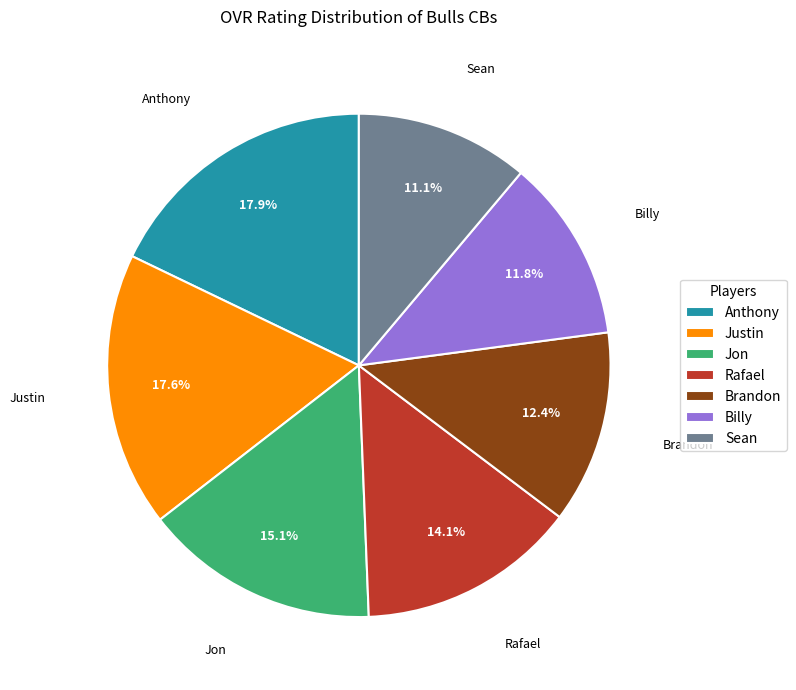

What is the smallest slice in the pie chart?

Sean